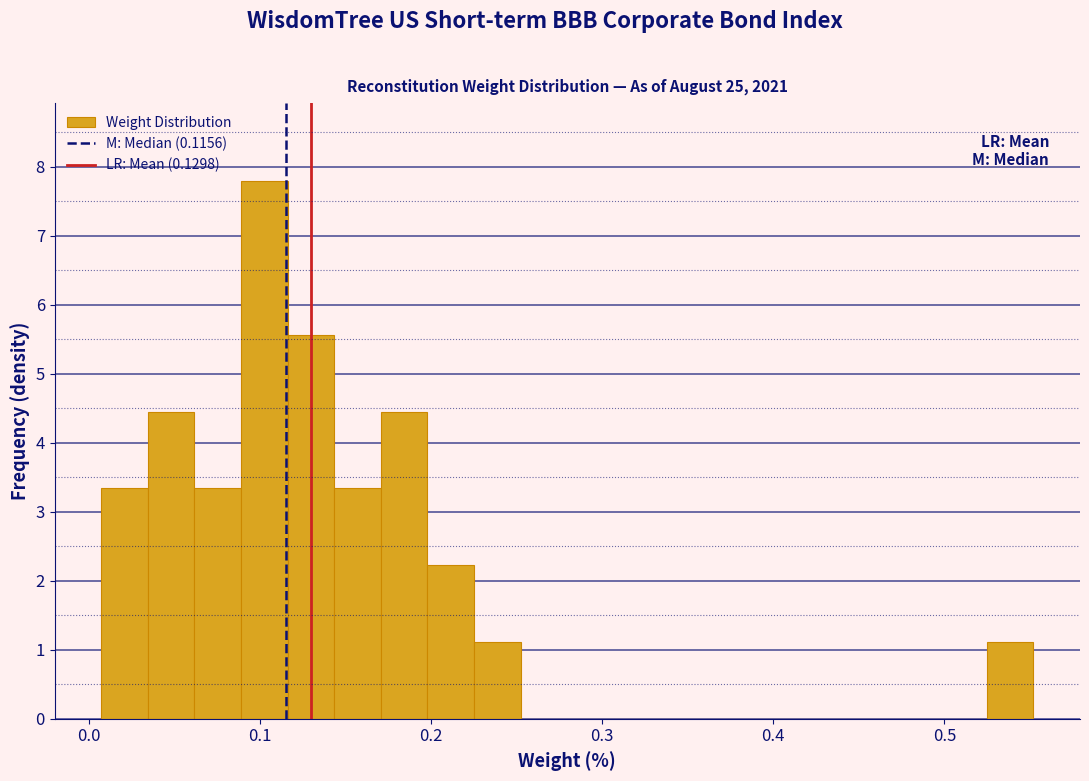

Read against the x-axis, roughly where is the centre of the tallest bar?

0.10